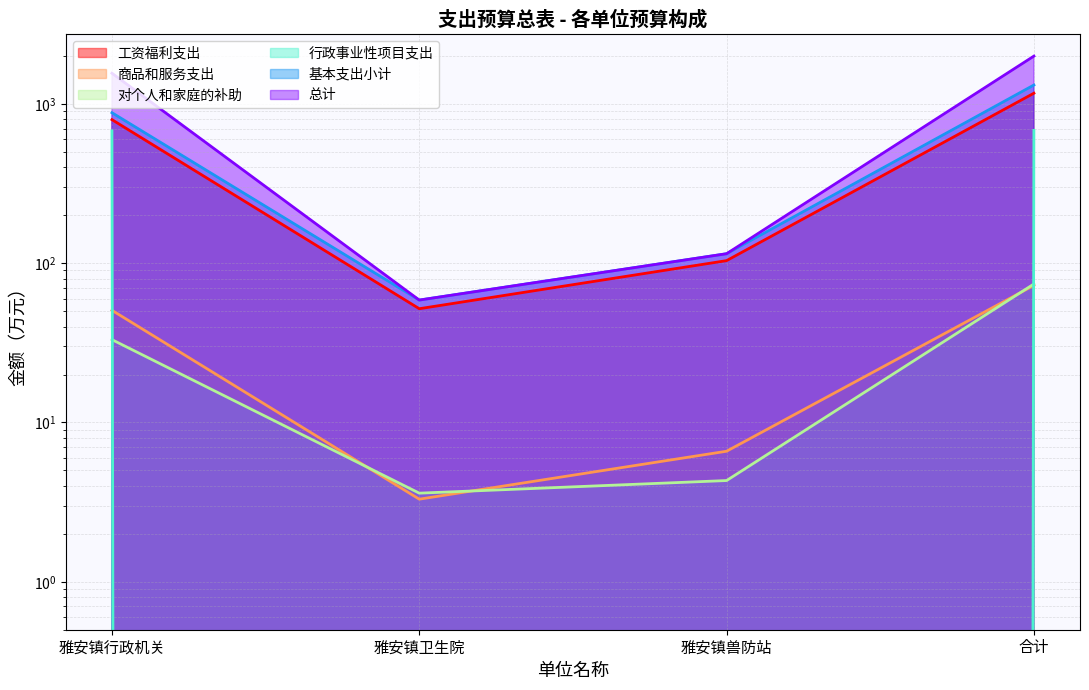

What position from the left is 雅安镇行政机关?

1